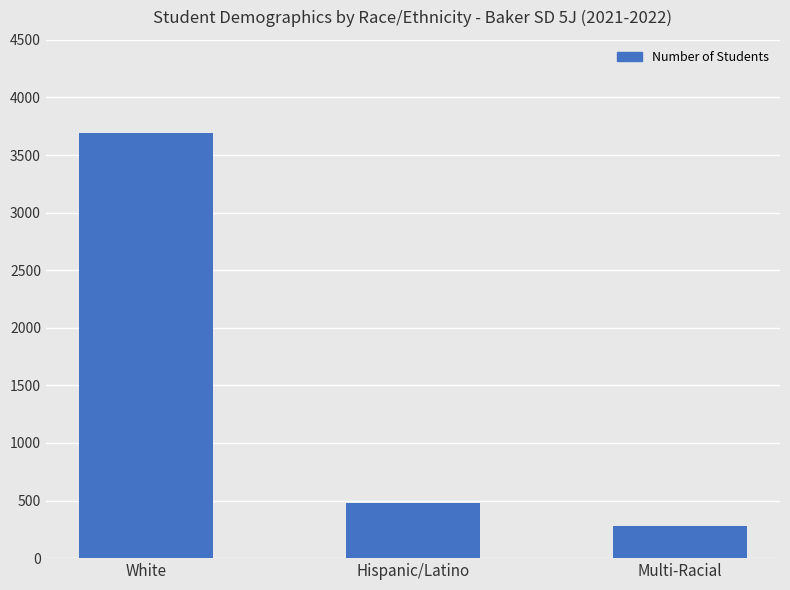

Which label corresponds to the largest value in the chart?

White